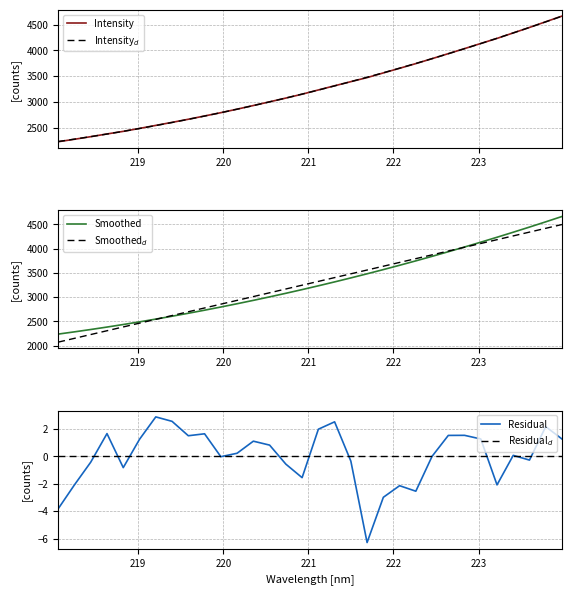

How many series are shown in this chart?

6